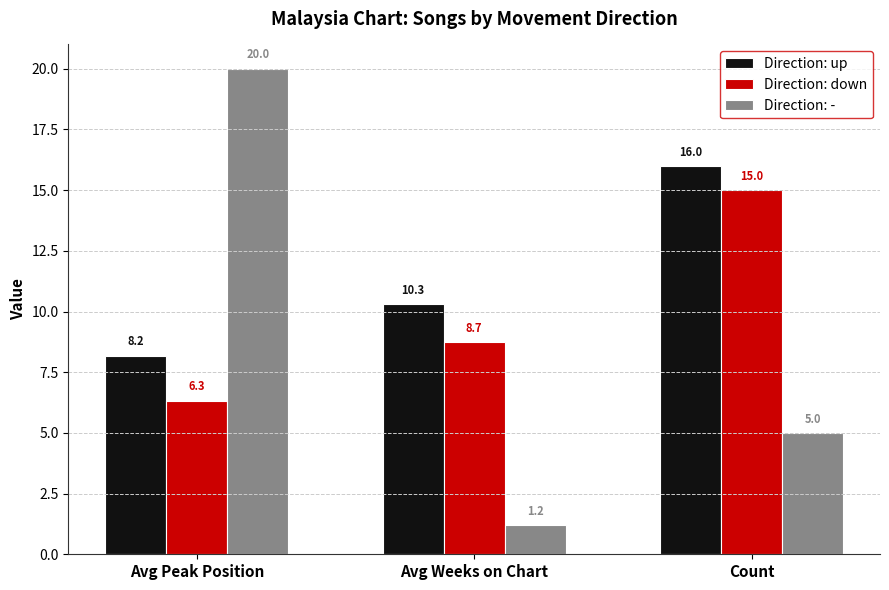

Reading left to right, extract all data points from this chart.

Direction: up: 8.2	10.3	16.0
Direction: down: 6.3	8.7	15.0
Direction: -: 20.0	1.2	5.0